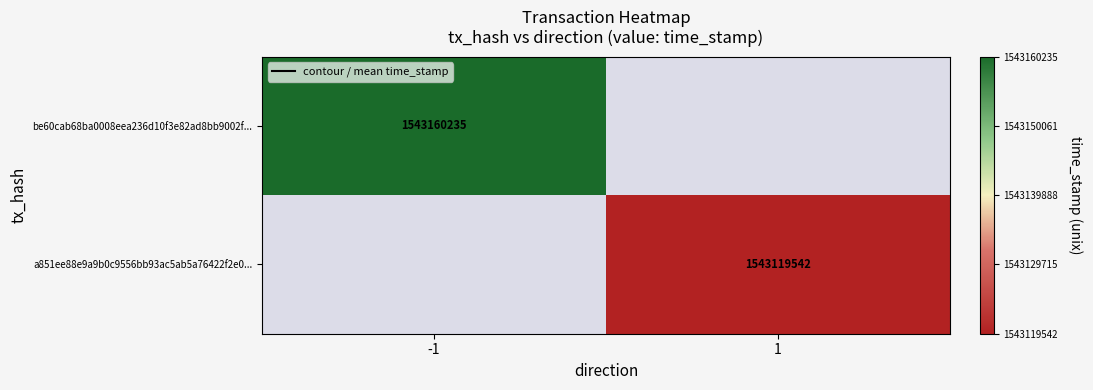

What is the minimum value for be60cab68ba0008eea236d10f3e82ad8bb9002f...?

1543160235.0